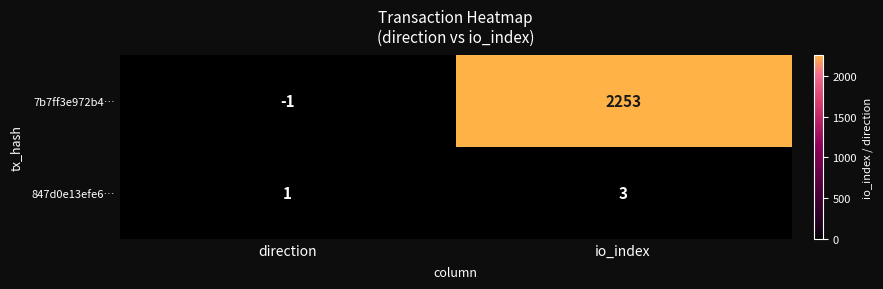

How many distinct data groups are displayed?

2